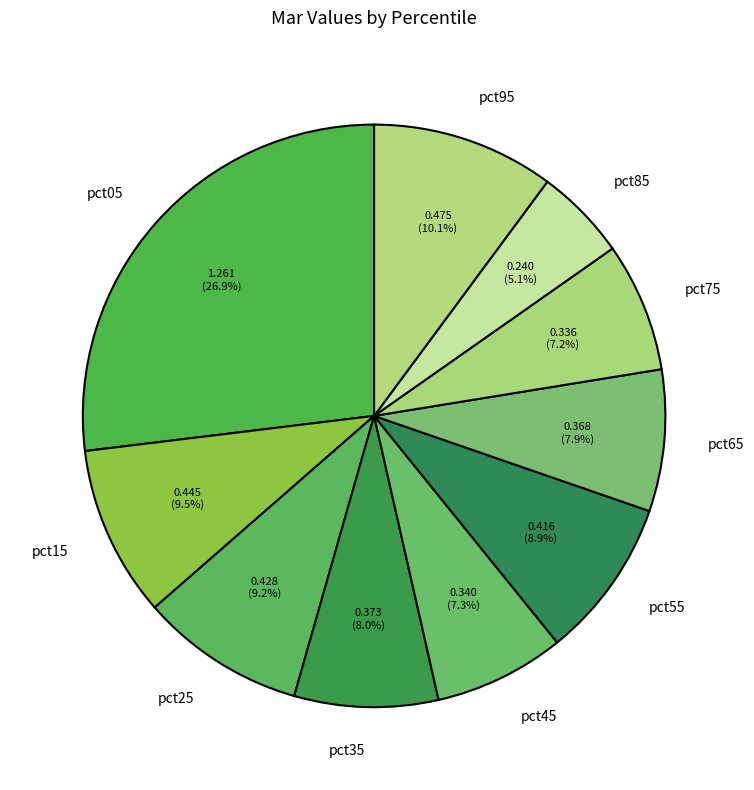

Does pct55 account for over 50% of the chart?

No